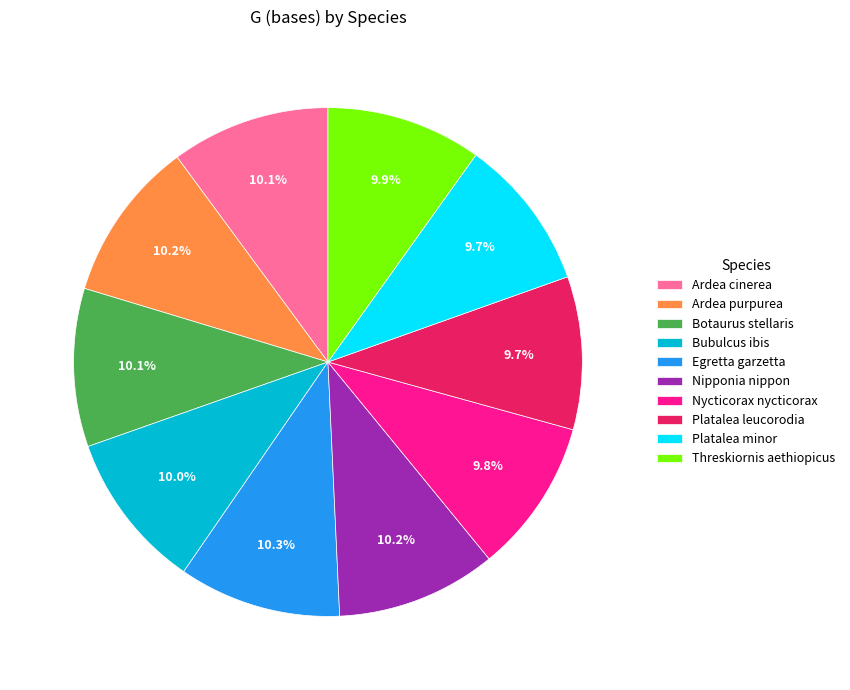

To the nearest percent, what is the difference between the largest and smallest slice percentages?

1%